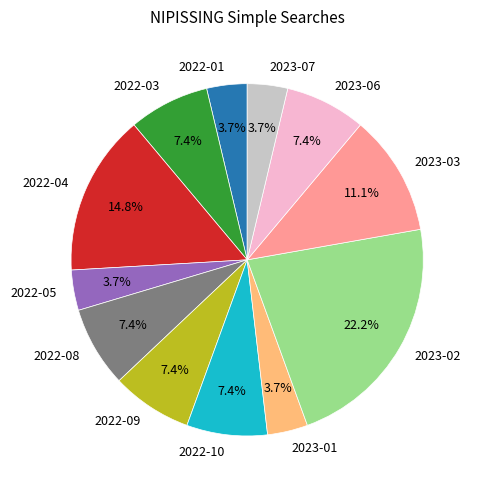

To the nearest percent, what percentage of the pie is 2023-01?

4%